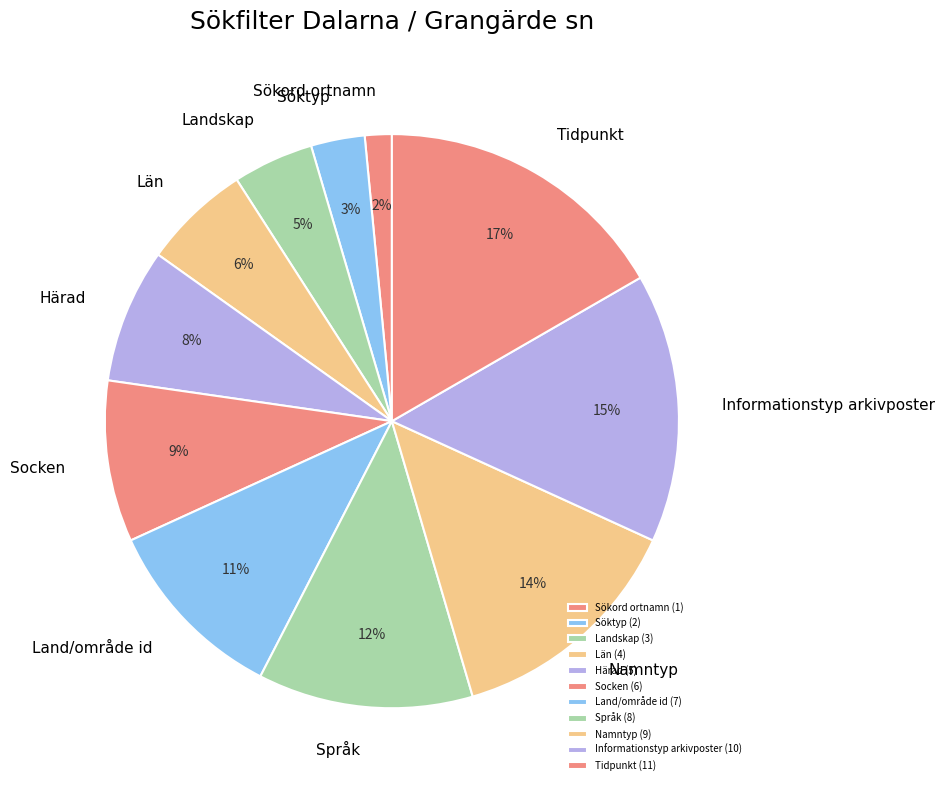

What is the smallest slice in the pie chart?

Sökord ortnamn